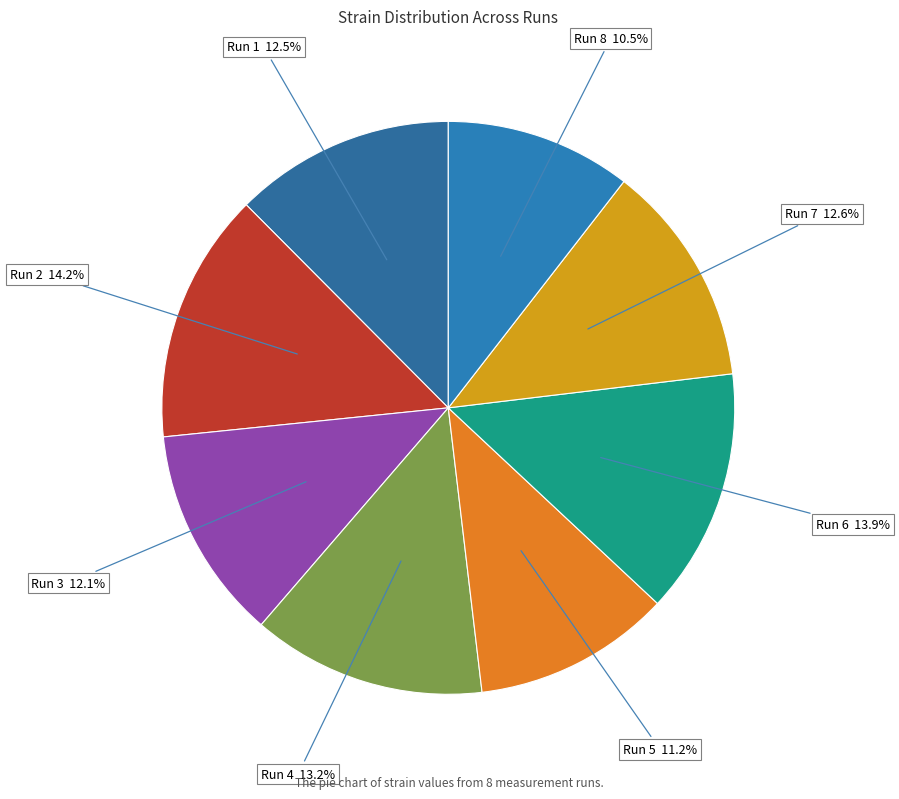

How much of the chart is everything except Run 4?

86.8%